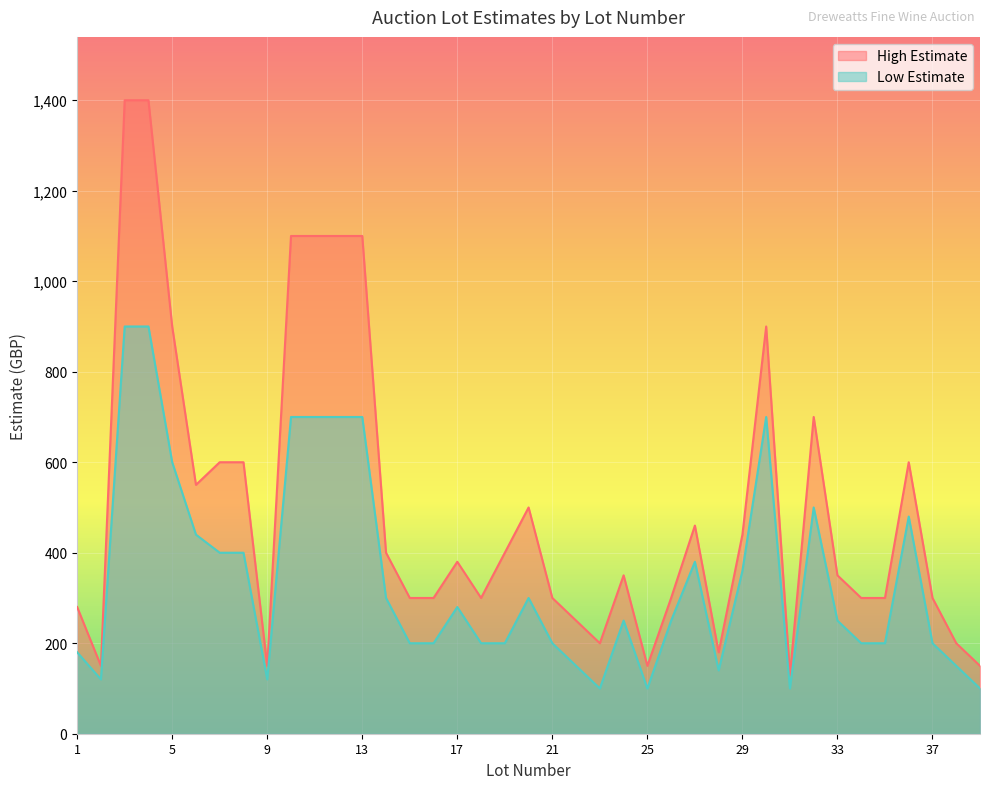

Between 18 and 33, which is larger?

33